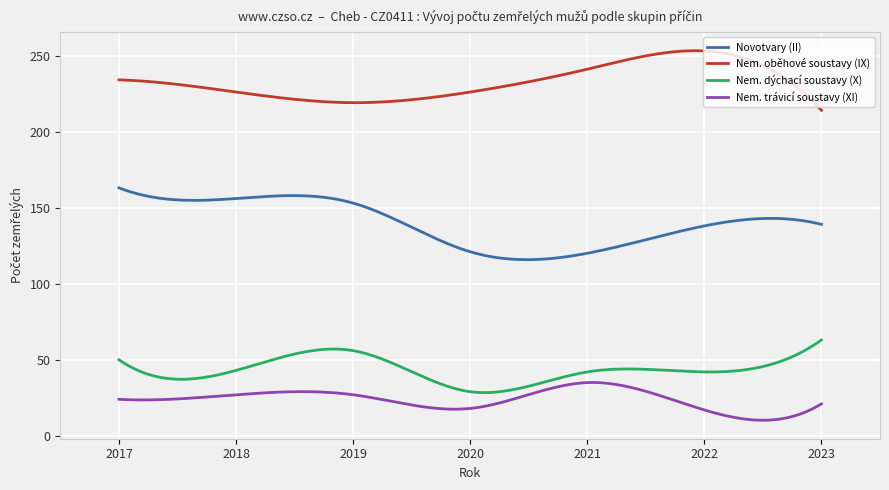

True or false: Nem. trávicí soustavy (XI) has more than 0 interior local peaks.

True